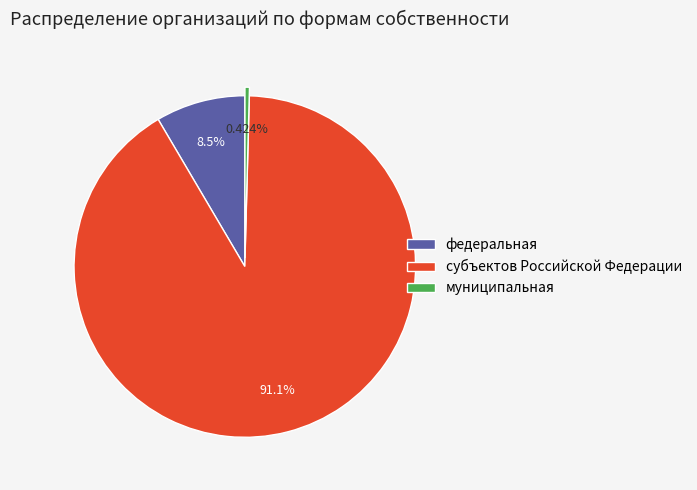

To the nearest percent, what is the difference between the муниципальная and федеральная slice percentages?

8%